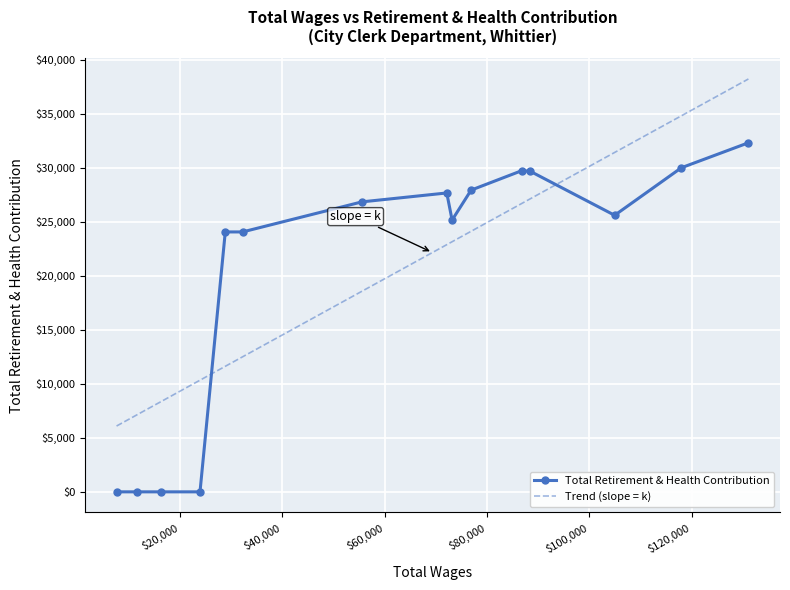

How many values in the Total Retirement & Health Contribution series are below 25614?

7